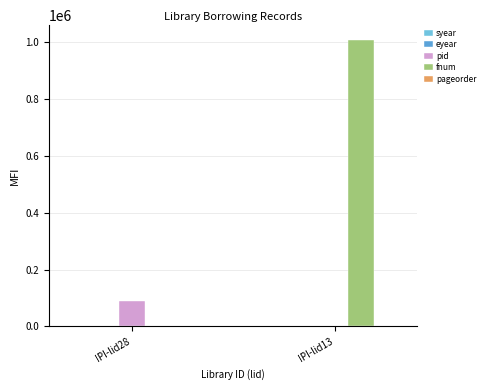

What is the value of the pageorder bar at the 2nd from the left?

45